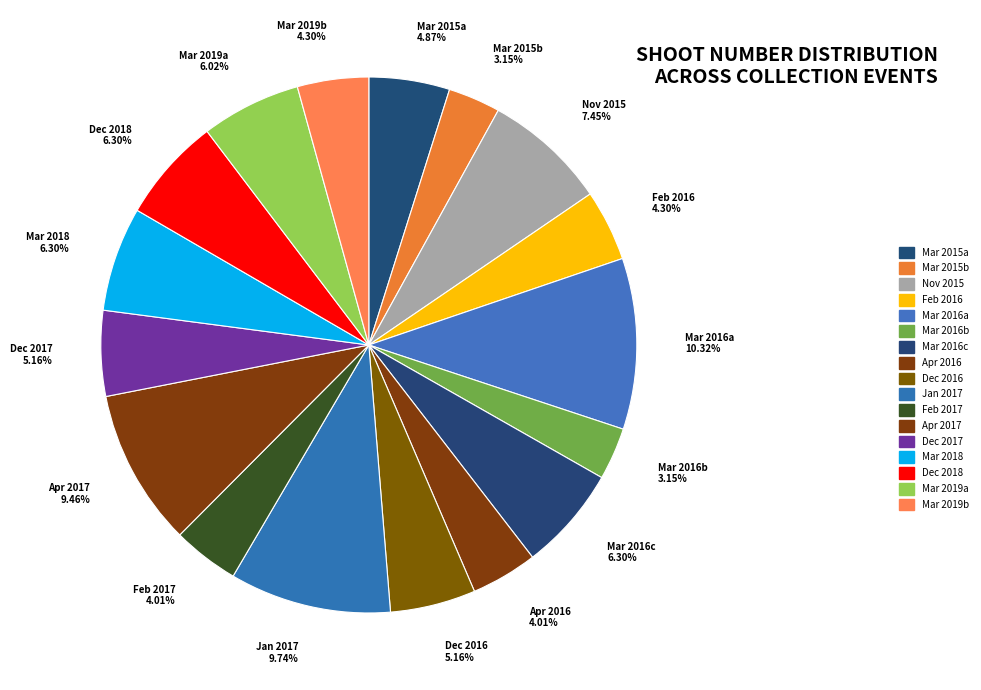

How many segments does this pie chart have?

17